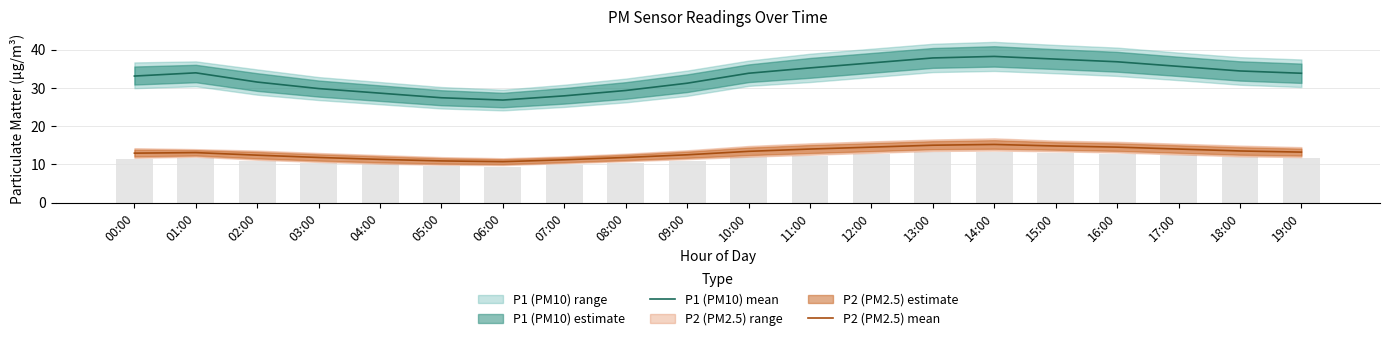

What is the total value across all series at 03:00?

41.6